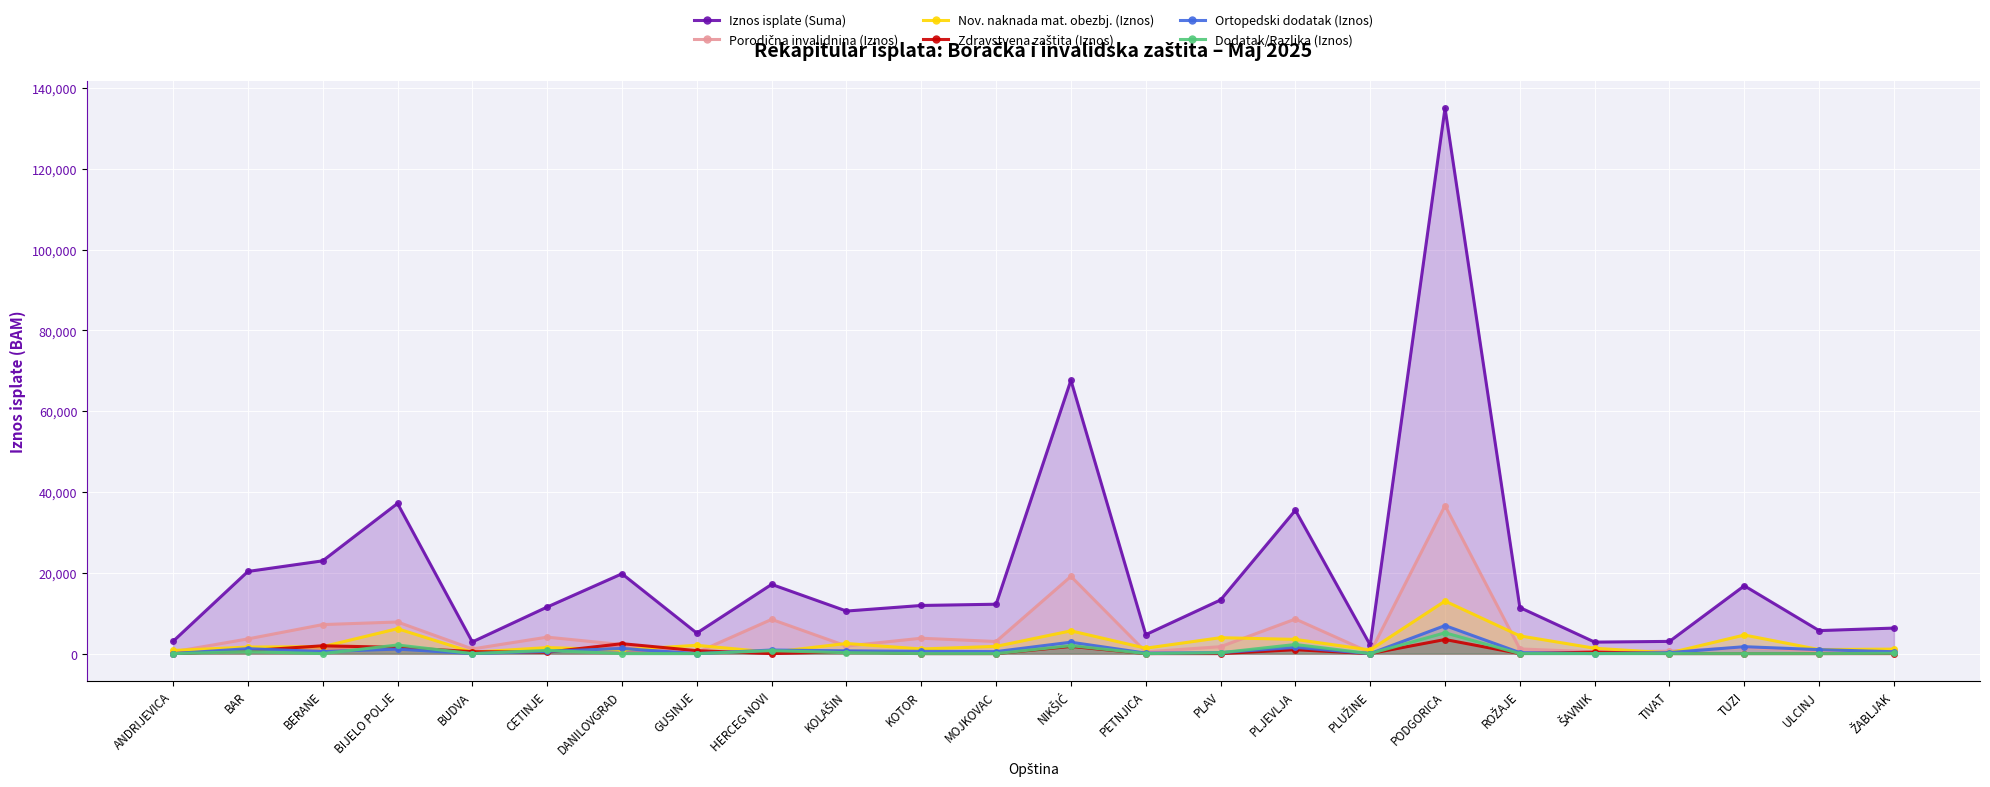

After their last crossing, which series has the higher values: Ortopedski dodatak (Iznos) or Nov. naknada mat. obezbj. (Iznos)?

Nov. naknada mat. obezbj. (Iznos)